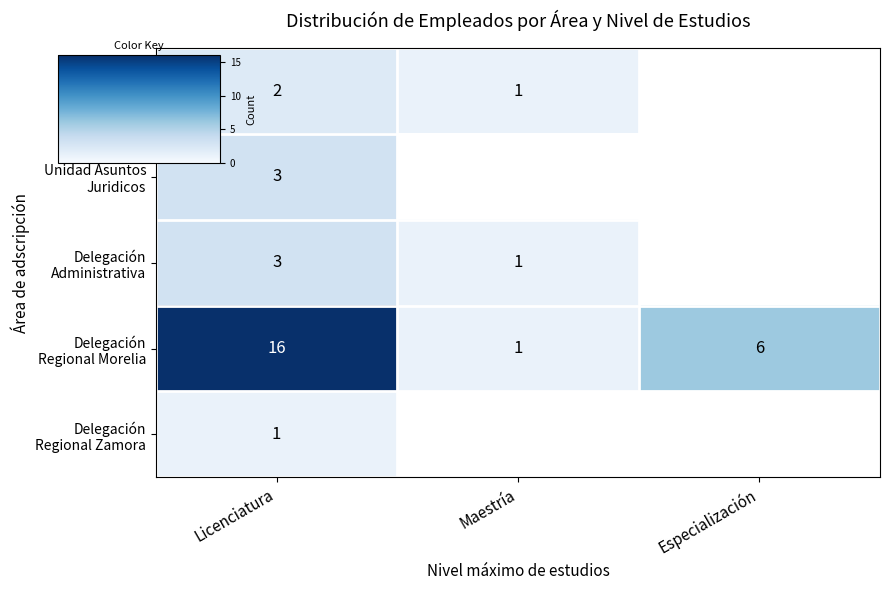

What is the minimum value shown in the chart?

1.0